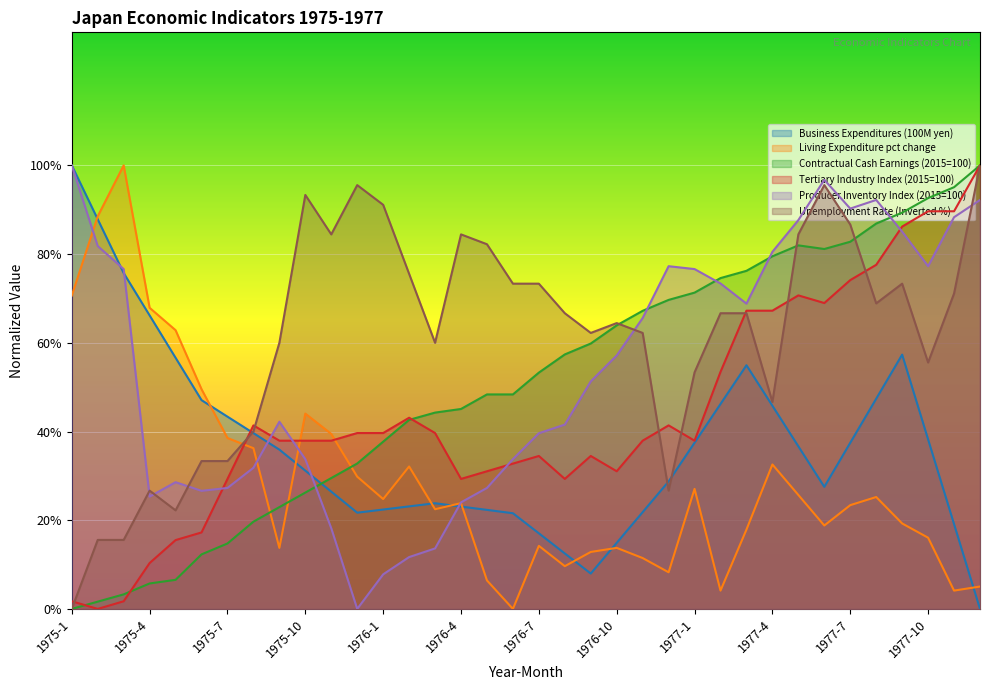

What is the difference between the maximum and minimum values in the Contractual Cash Earnings (2015=100) series?

100.0